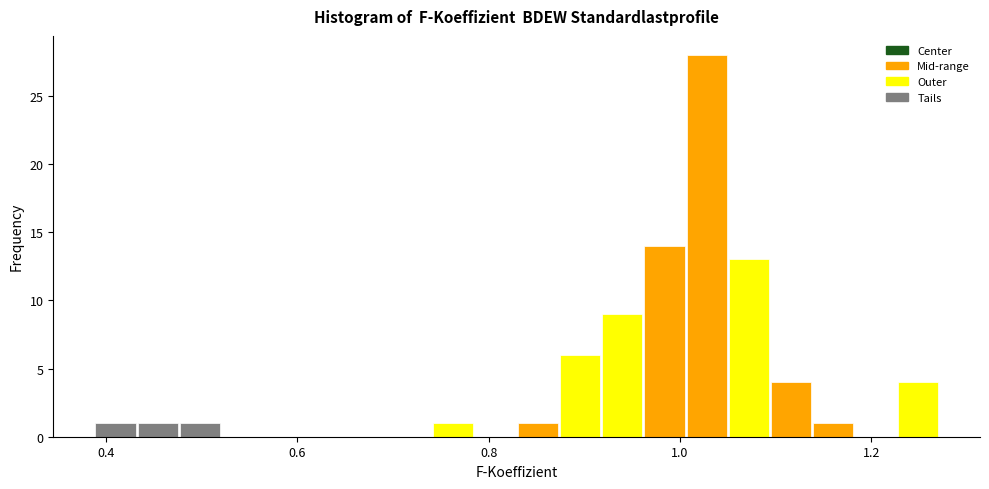

Around what value on the x-axis is the tallest bar? Give the approximate position of its centre, as read against the axis.

1.02